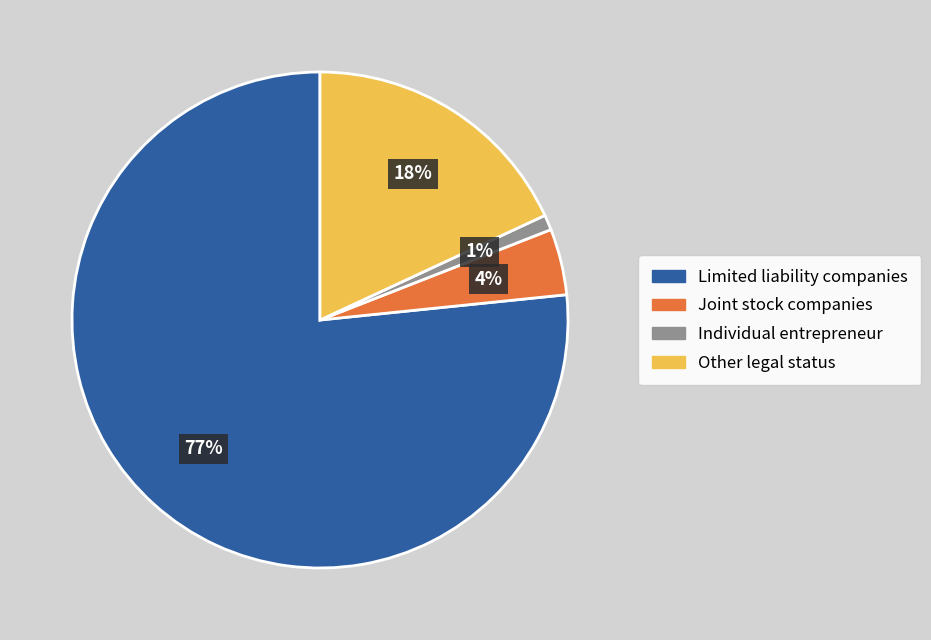

The Joint stock companies slice represents 4% of the pie. True or false?

True